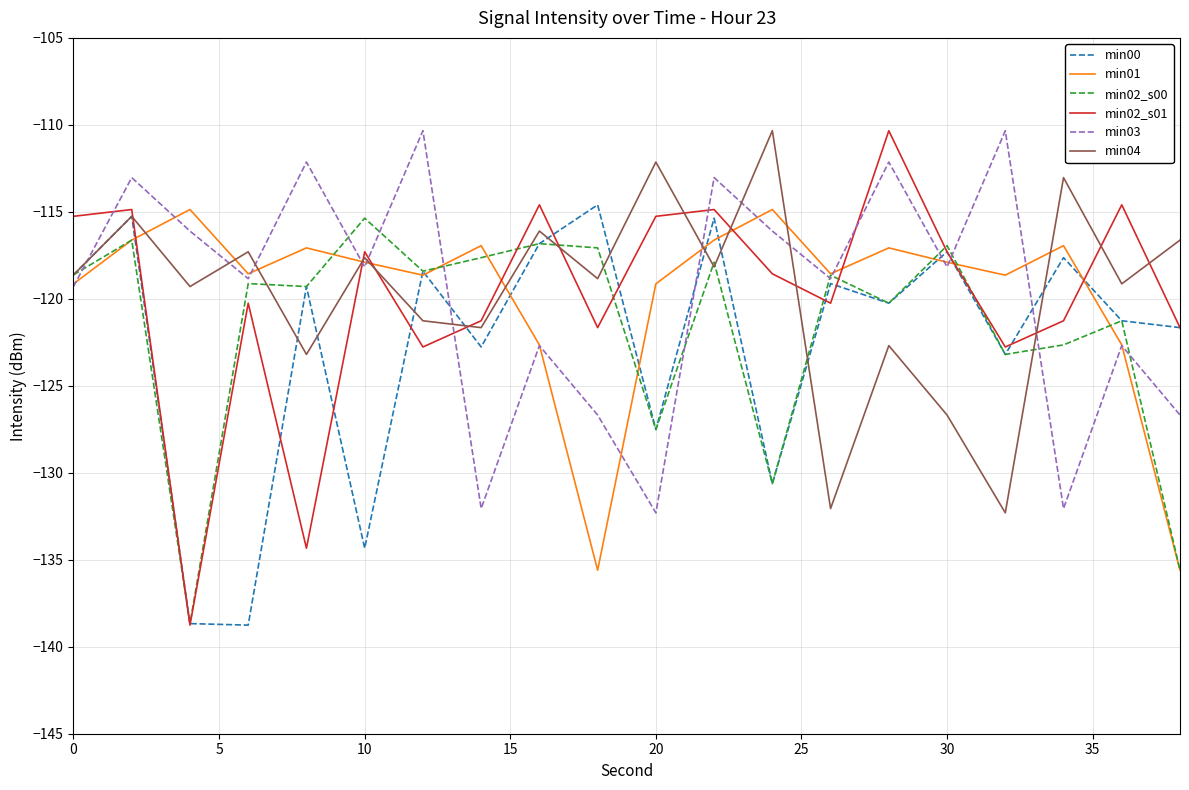

What are all the series names shown in the legend?

min00, min01, min02_s00, min02_s01, min03, min04